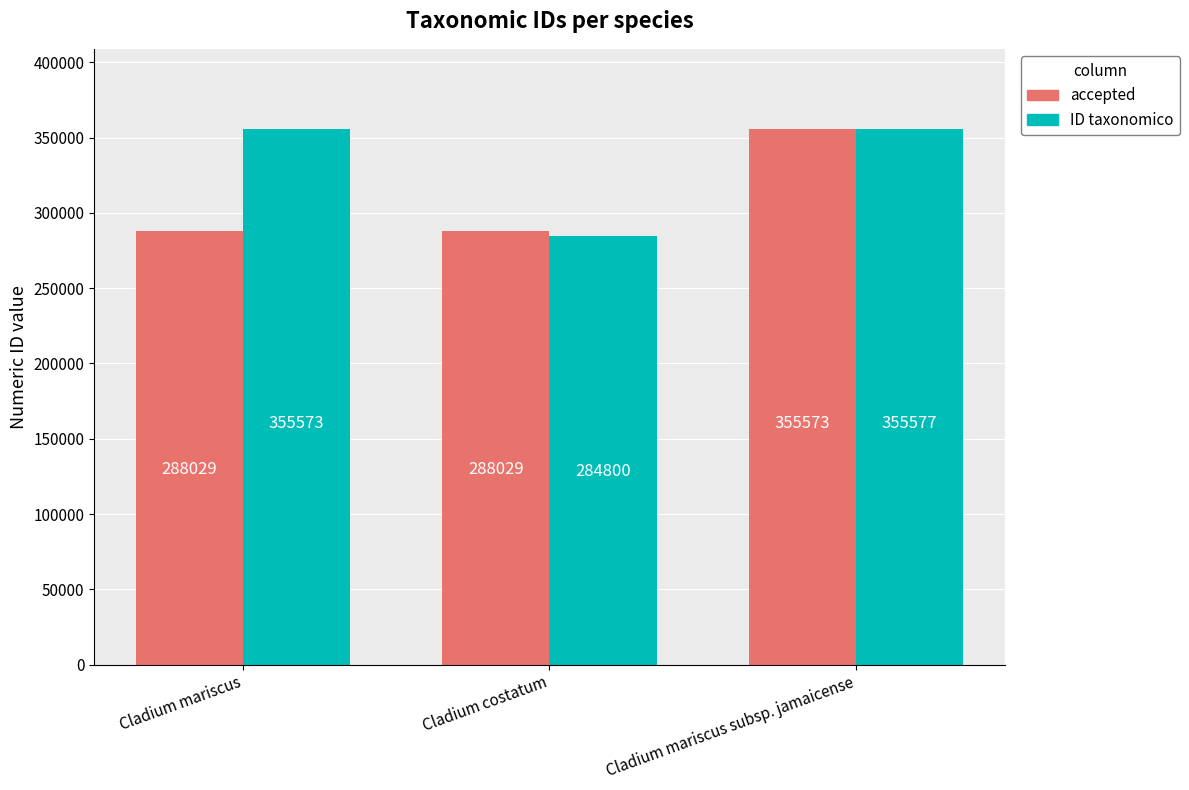

At which category does the chart reach its peak across all series?

Cladium mariscus subsp. jamaicense